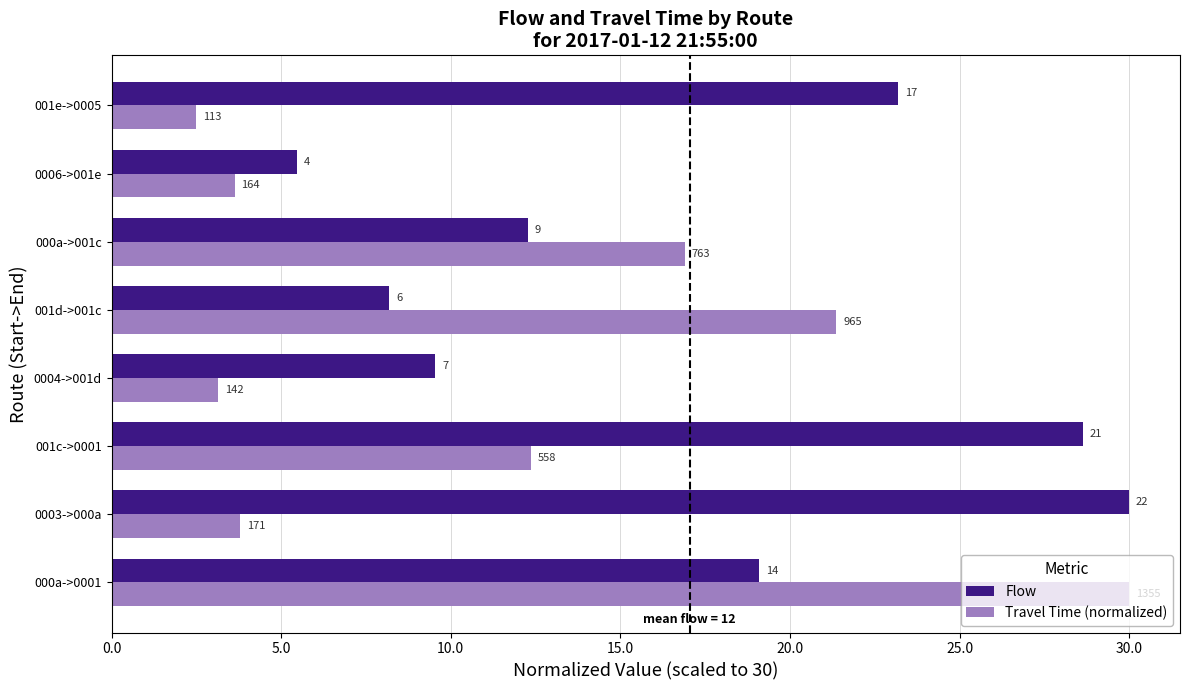

What are all the series names shown in the legend?

Flow, Travel Time (normalized)